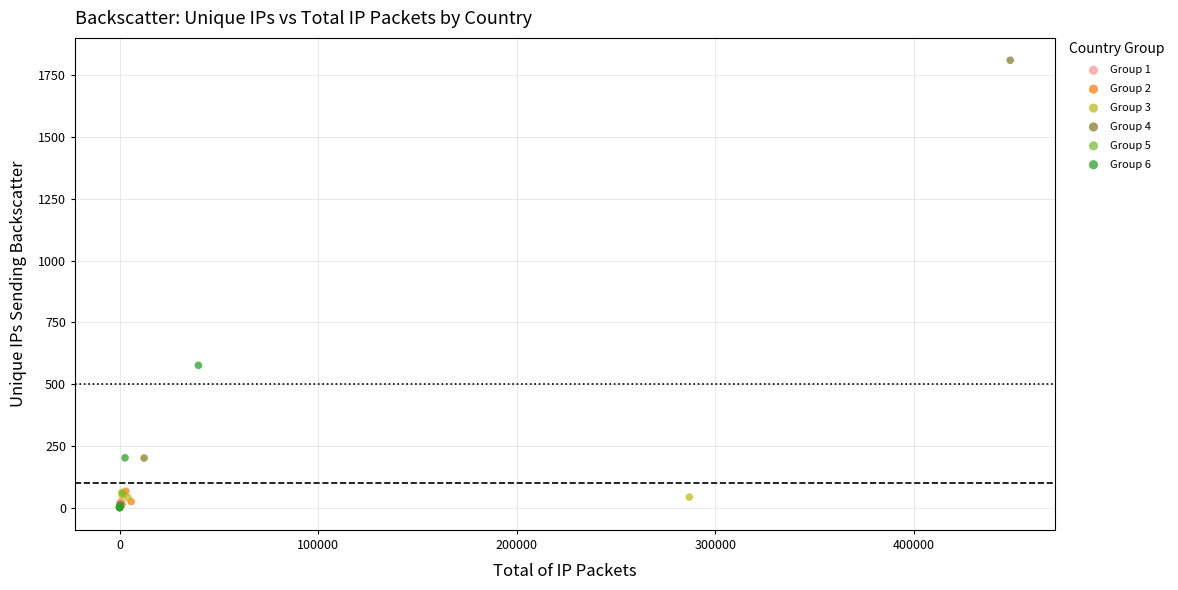

Which series reaches the maximum Y coordinate?

Group 4